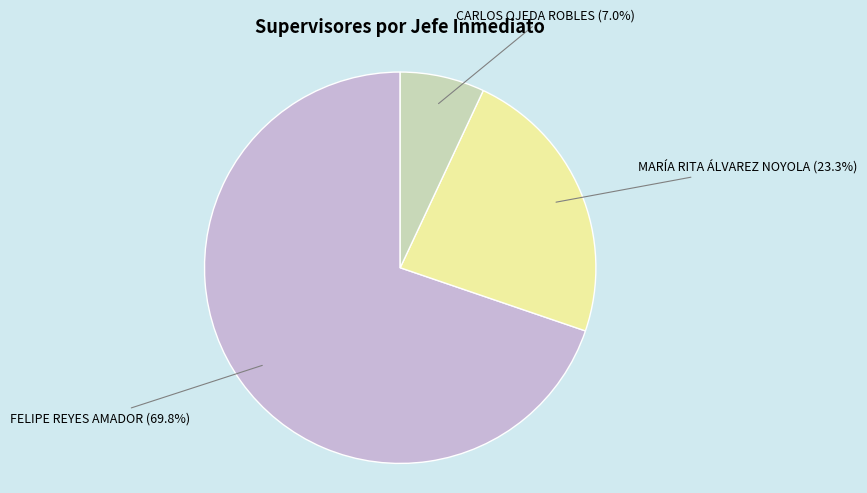

Is there any slice that represents more than half of the pie?

Yes